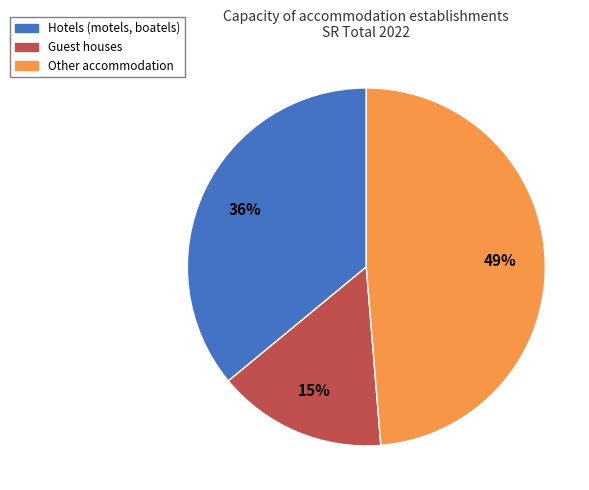

Is the sum of Hotels (motels, boatels) and Guest houses greater than half?

Yes